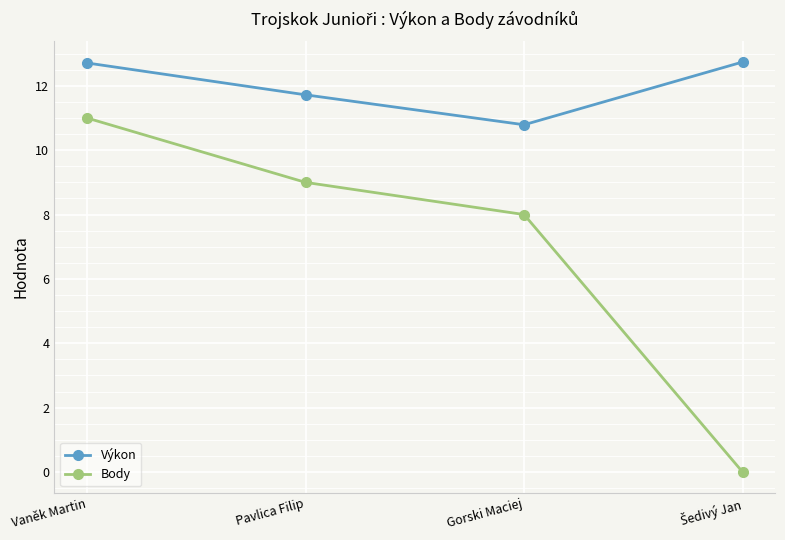

What is the spread (max minus min) of values at Pavlica Filip?

2.7